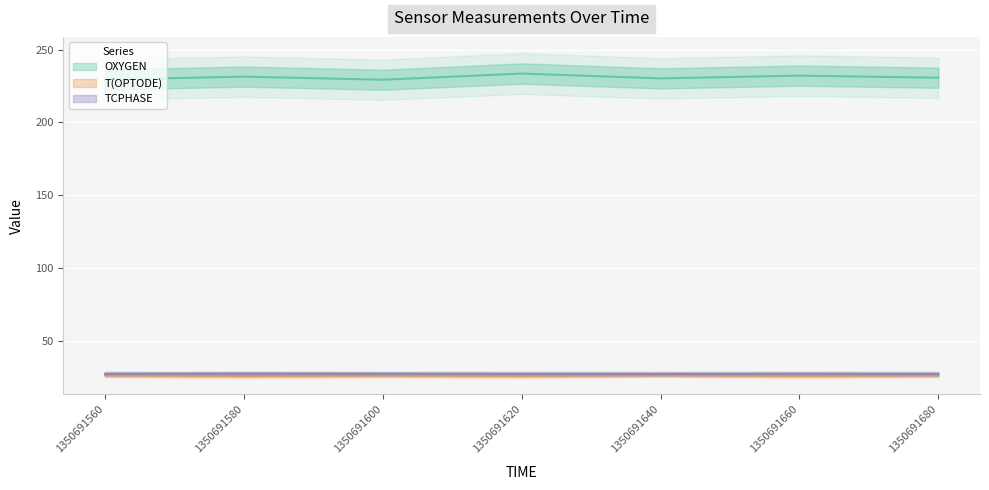

What is the difference between the highest and lowest values at 1350691620?

207.4